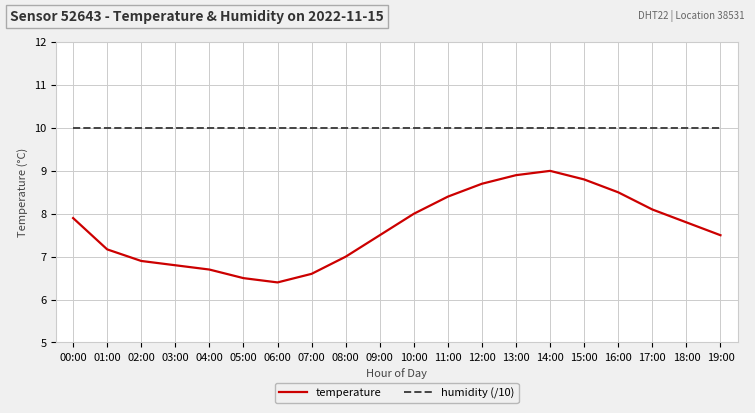

At 14:00, list the series in order from largest to smallest.

humidity (/10), temperature